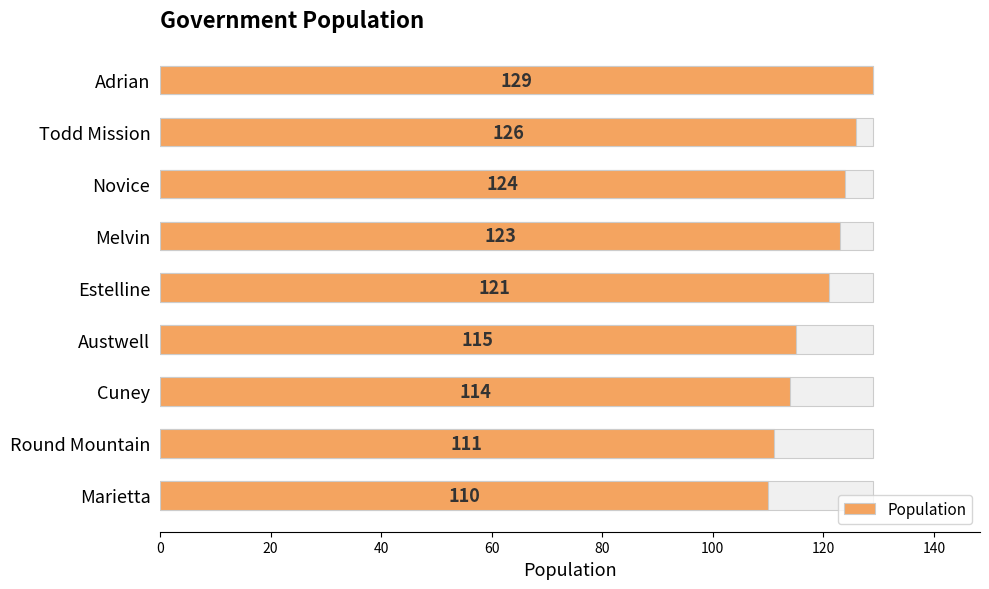

What is the change in value from Novice to Marietta?

-14